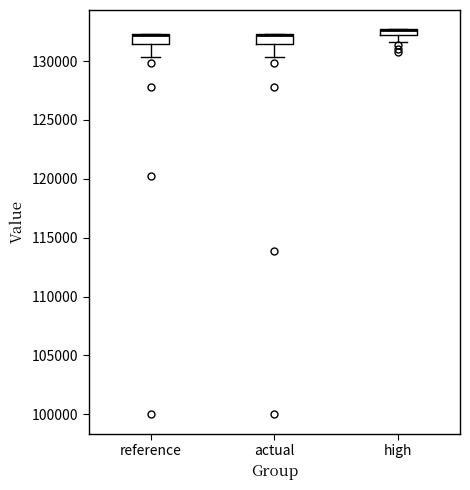

Where is the upper edge of the box for reference on the y-axis? The values are not printed on the chart, so give them approximately, as read against the axis.

132500